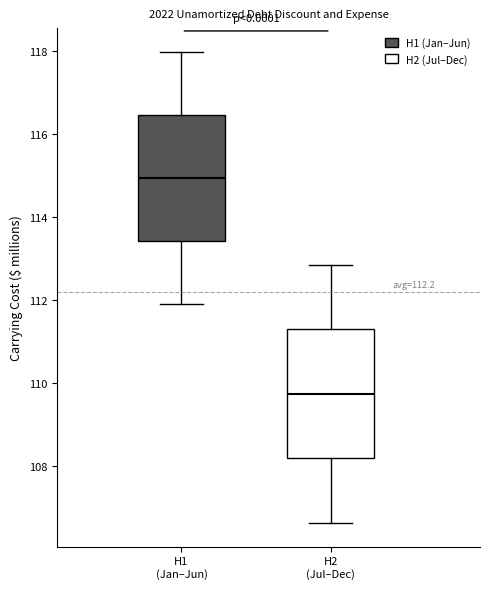

Which box's median line is the highest?

H1 (Jan–Jun)